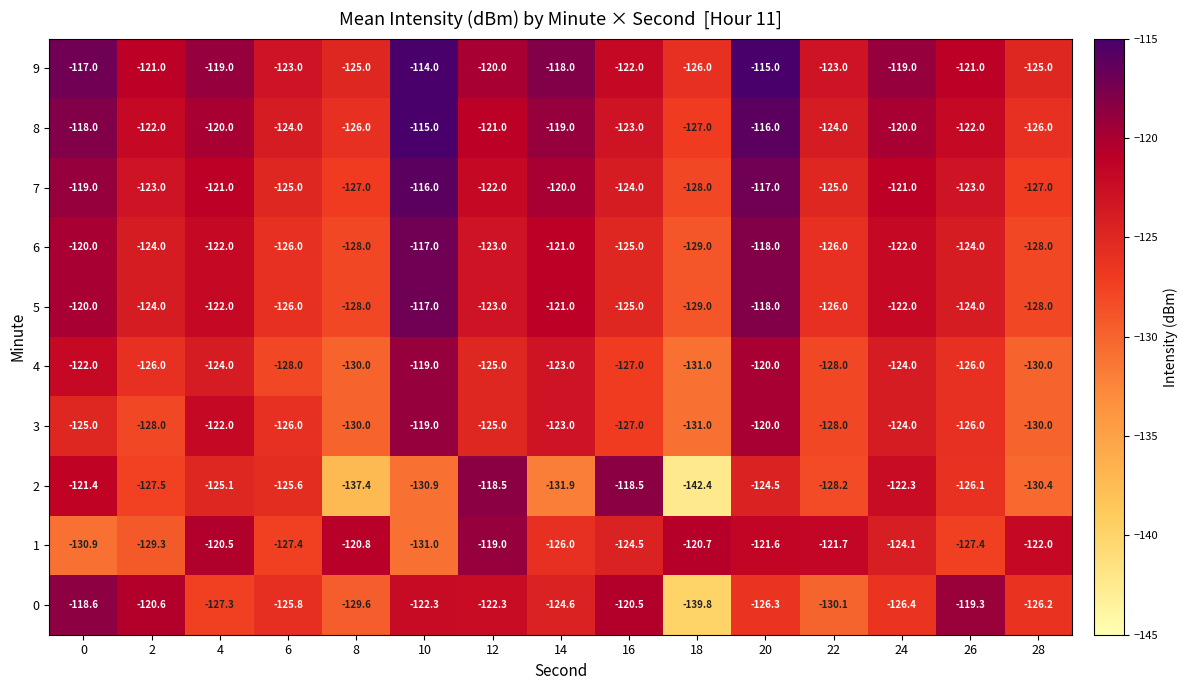

The 2 series shows -130.4 at 28. True or false?

True